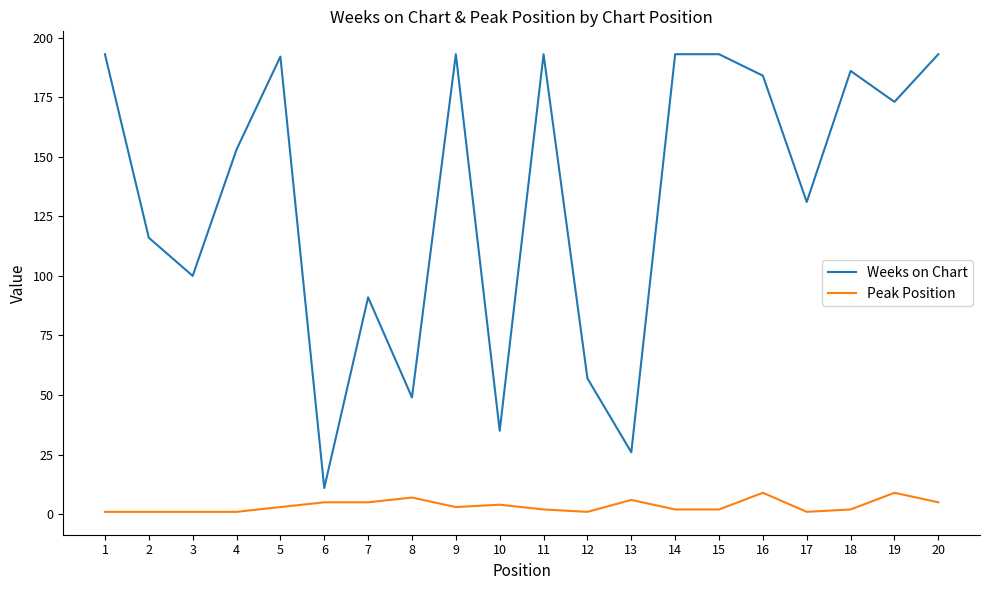

Which series has the largest total across all categories?

Weeks on Chart